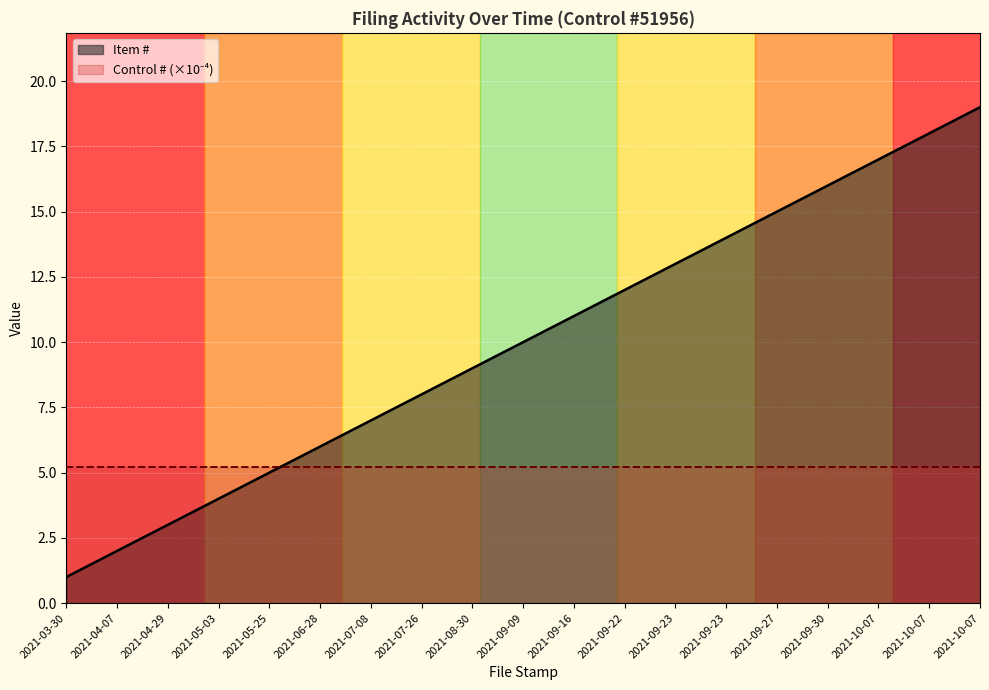

What is the sum of the values at 2021-07-26 and 2021-05-25?

13